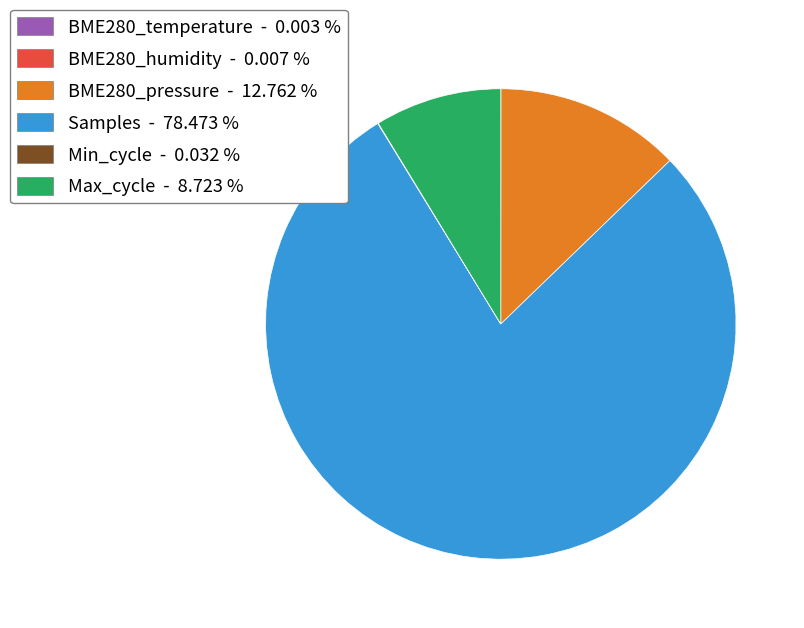

What is the largest slice in the pie chart?

Samples